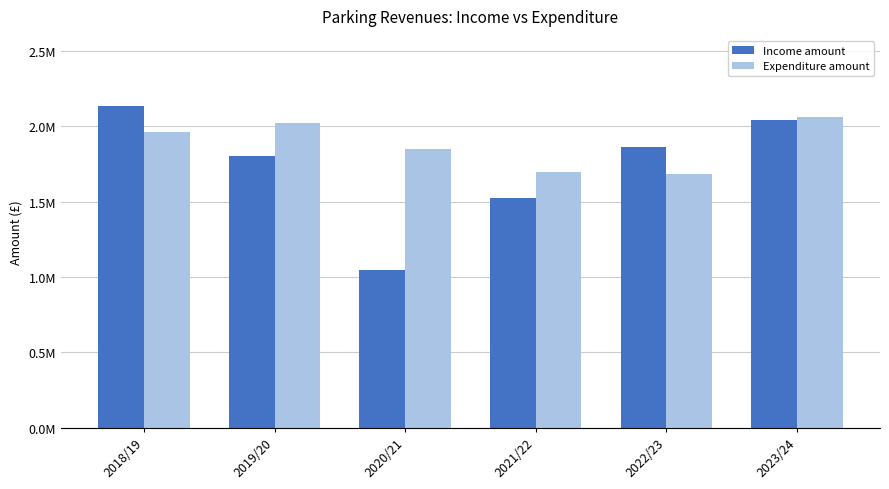

Are the bars horizontal?

No